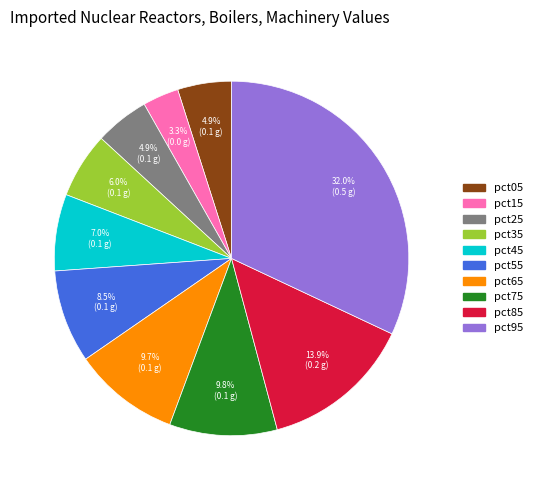

Count the number of slices in the pie.

10